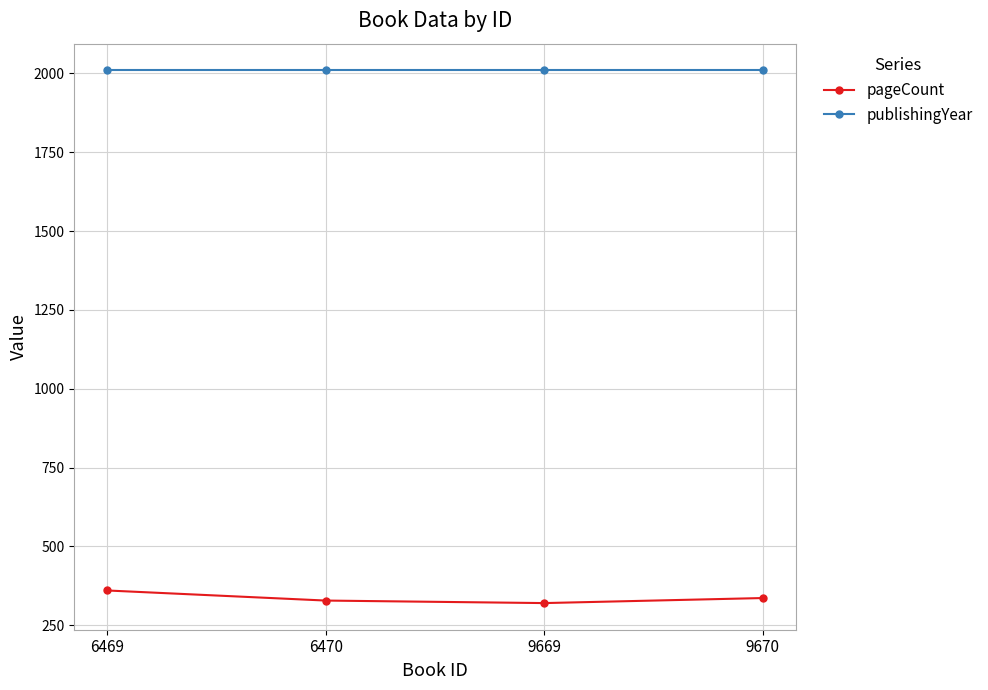

Which series has the largest total across all categories?

publishingYear